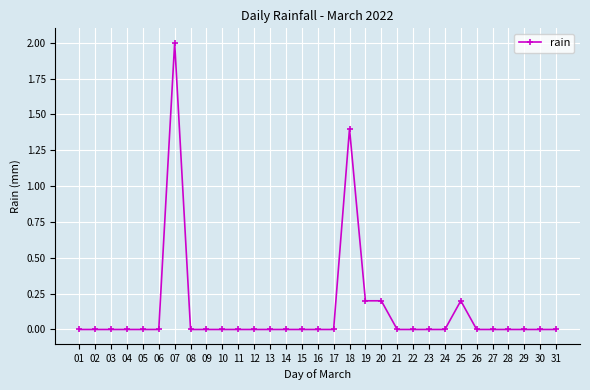

True or false: the data has more than 1 interior local peaks.

True